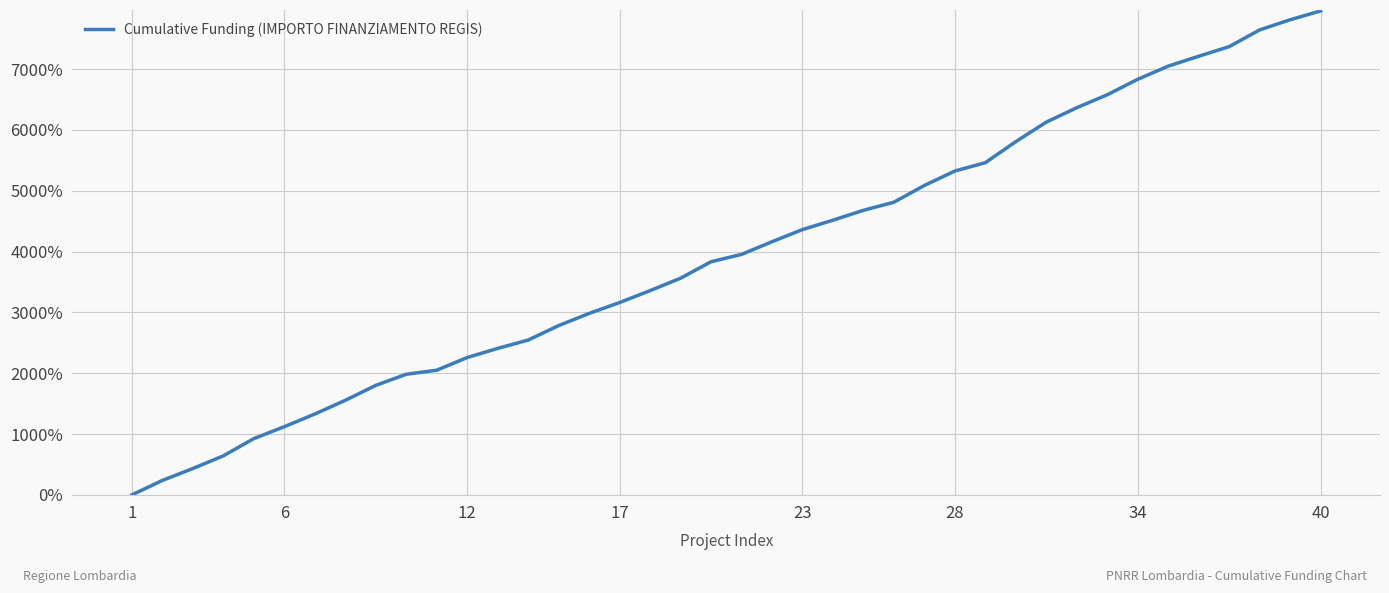

Reading right to left, extract all data points from this chart.

7958.3	7812.5	7645.8	7370.8	7212.5	7050.0	6833.3	6579.2	6366.7	6129.2	5808.3	5462.5	5325.0	5087.5	4812.5	4679.2	4516.7	4362.5	4162.5	3954.2	3833.3	3562.5	3358.3	3162.5	2983.3	2783.3	2545.8	2408.3	2258.3	2050.0	1983.3	1800.0	1554.2	1329.2	1120.8	925.0	641.7	433.3	237.5	0.0